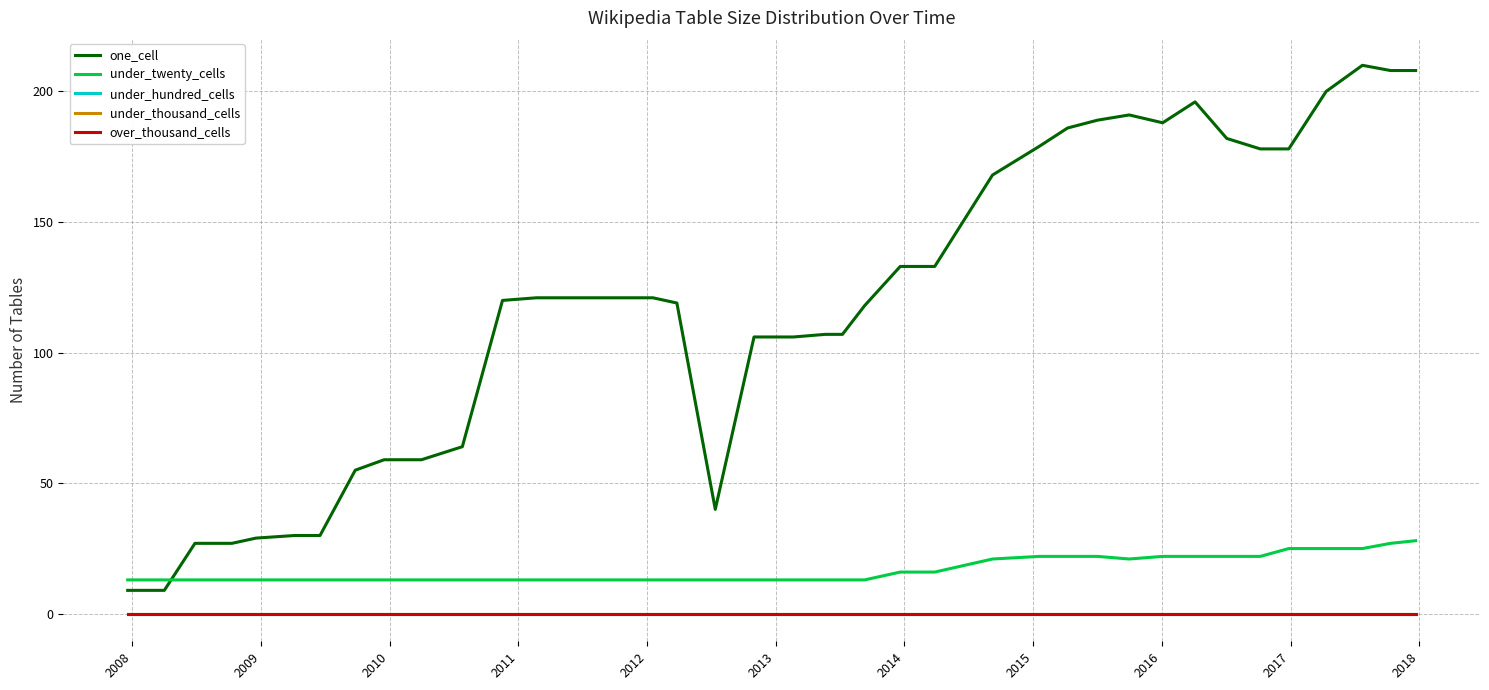

True or false: over_thousand_cells has more than 1 interior local peaks.

False